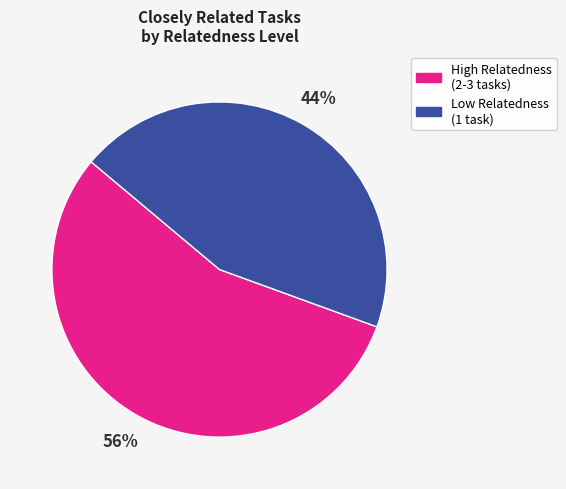

What is the largest slice in the pie chart?

High Relatedness (2-3 tasks)